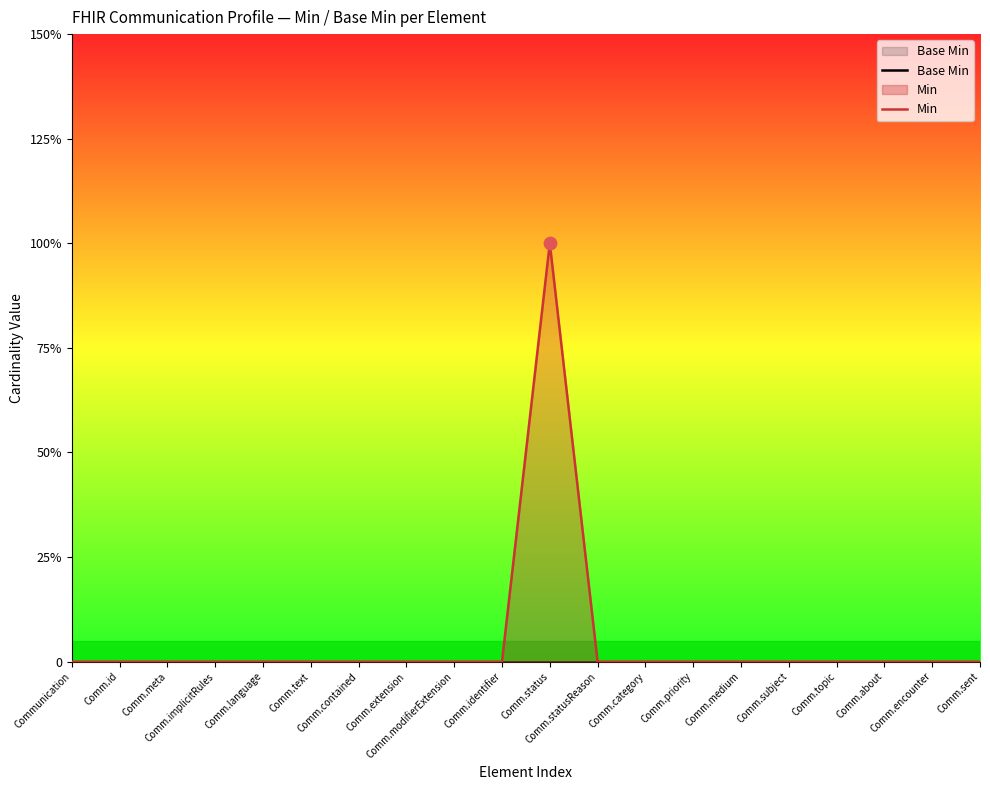

Which series has the largest Y range (max minus min)?

Min